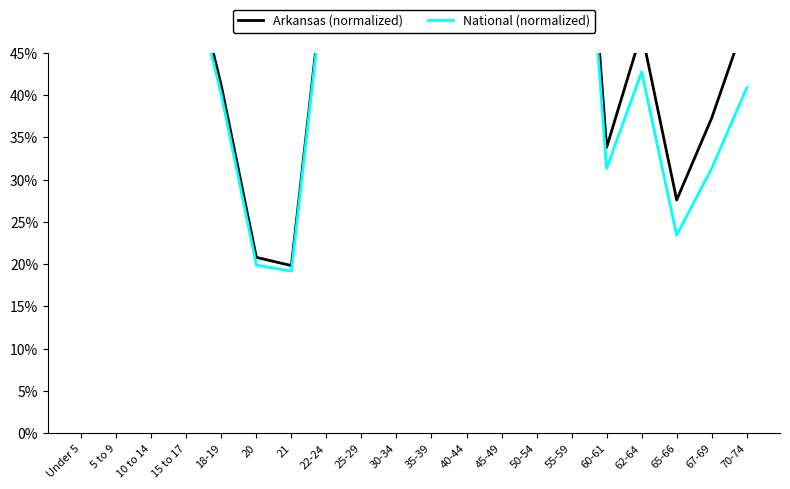

Reading left to right, transcribe all the data shown in this chart.

Arkansas (normalized): Under 5=1.0	5 to 9=1.0	10 to 14=1.0	15 to 17=0.6	18-19=0.4	20=0.2	21=0.2	22-24=0.6	25-29=0.9	30-34=0.9	35-39=0.9	40-44=0.9	45-49=1.0	50-54=1.0	55-59=0.9	60-61=0.3	62-64=0.5	65-66=0.3	67-69=0.4	70-74=0.5
National (normalized): Under 5=0.9	5 to 9=0.9	10 to 14=0.9	15 to 17=0.6	18-19=0.4	20=0.2	21=0.2	22-24=0.6	25-29=0.9	30-34=0.9	35-39=0.9	40-44=0.9	45-49=1.0	50-54=1.0	55-59=0.9	60-61=0.3	62-64=0.4	65-66=0.2	67-69=0.3	70-74=0.4